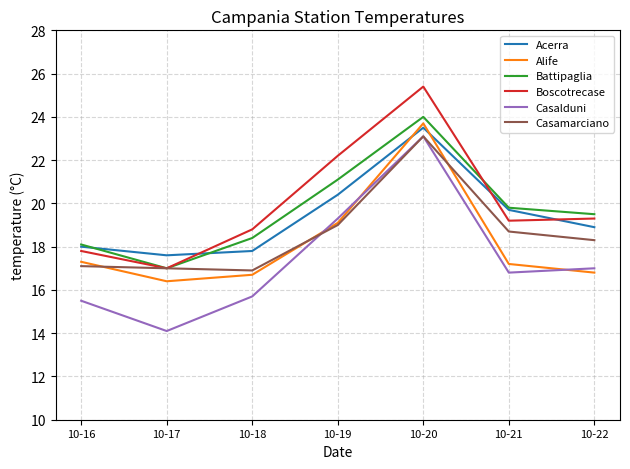

Which series changed the most between 10-16 and 10-17?

Casalduni